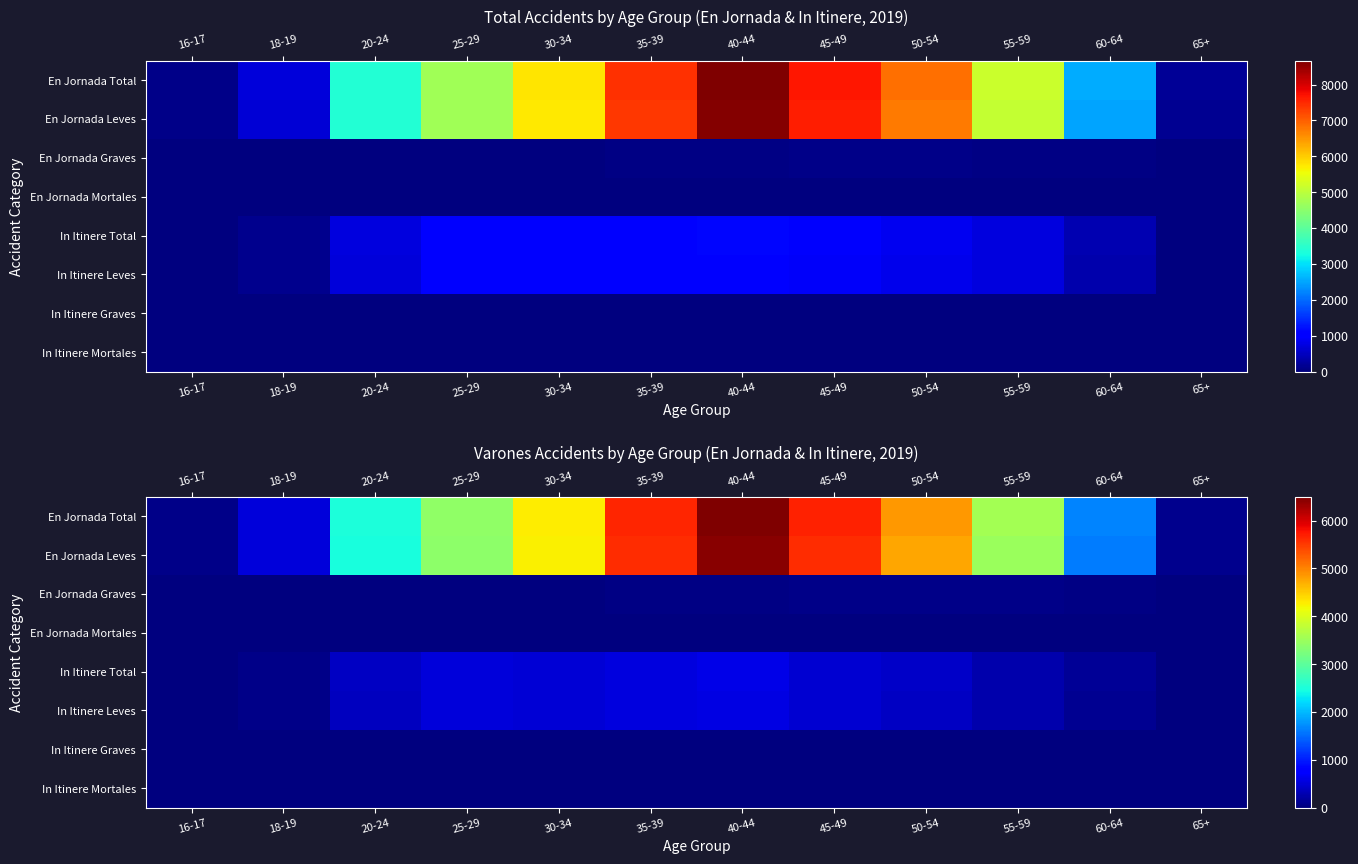

Which series has the largest range (max minus min)?

En Jornada Total